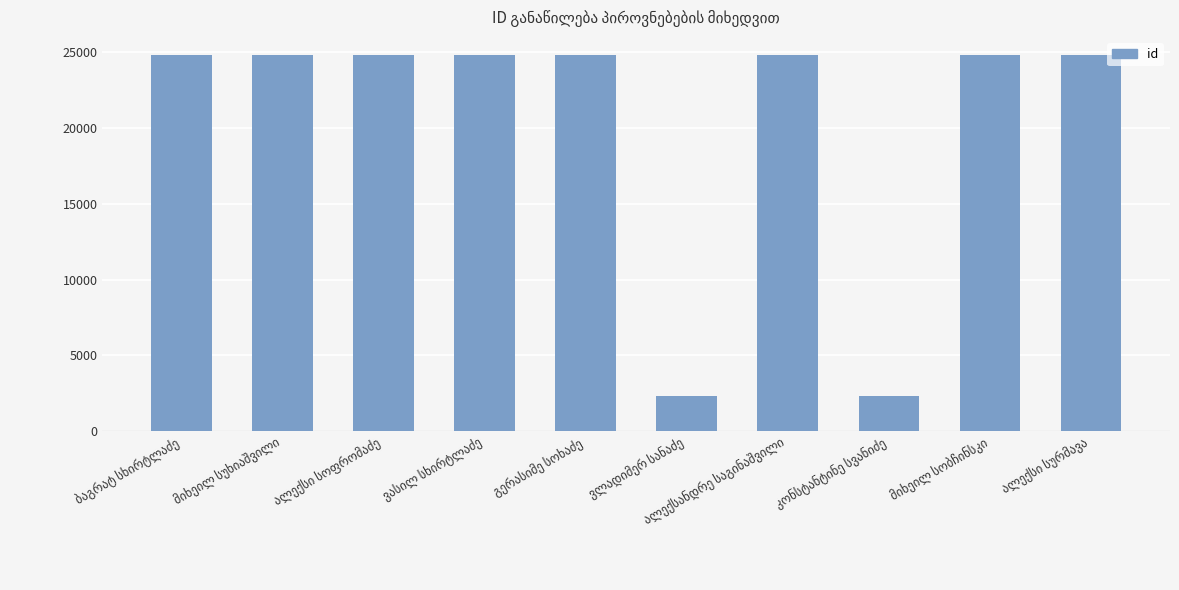

How many bars are there in total?

10